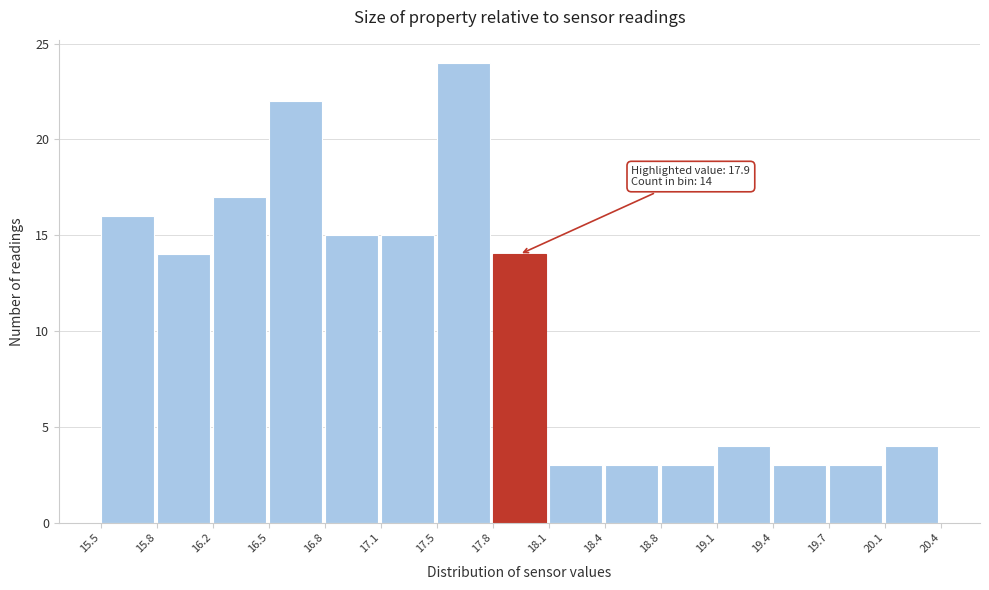

Over which range of the x-axis is the bar tallest?

17.5 to 17.8